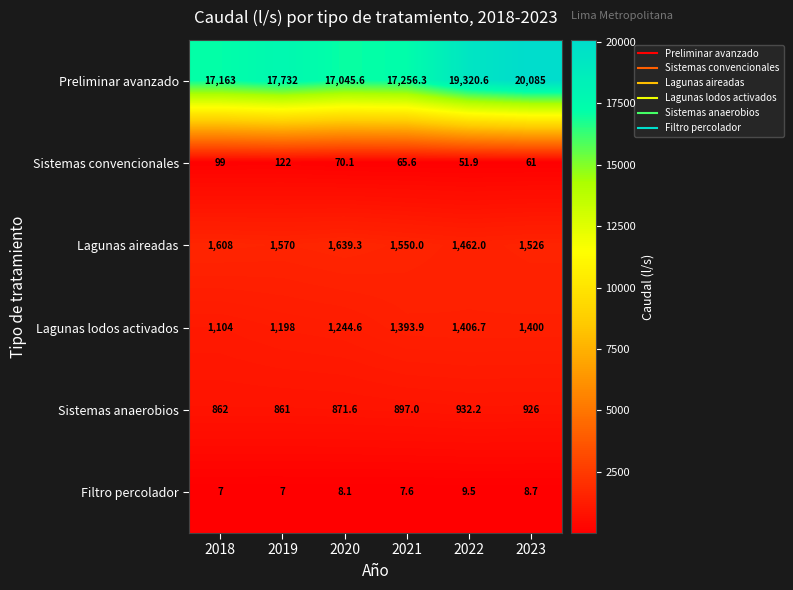

At how many categories does at least one series exceed 5216?

6